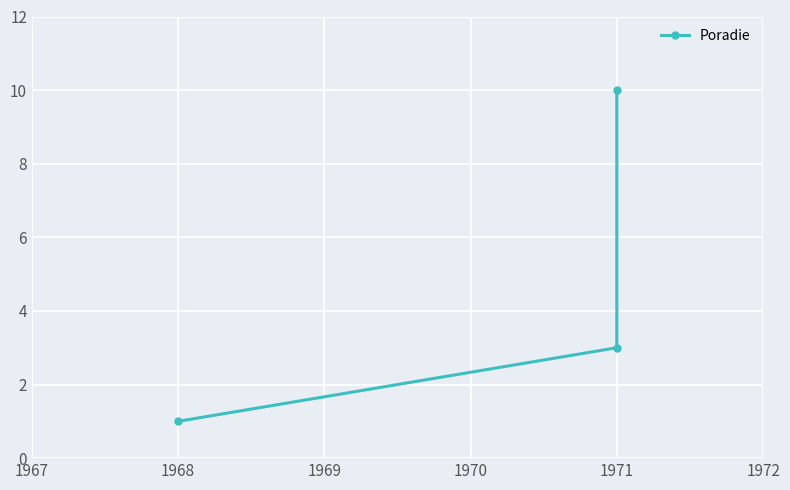

What is the minimum value shown in the chart?

1